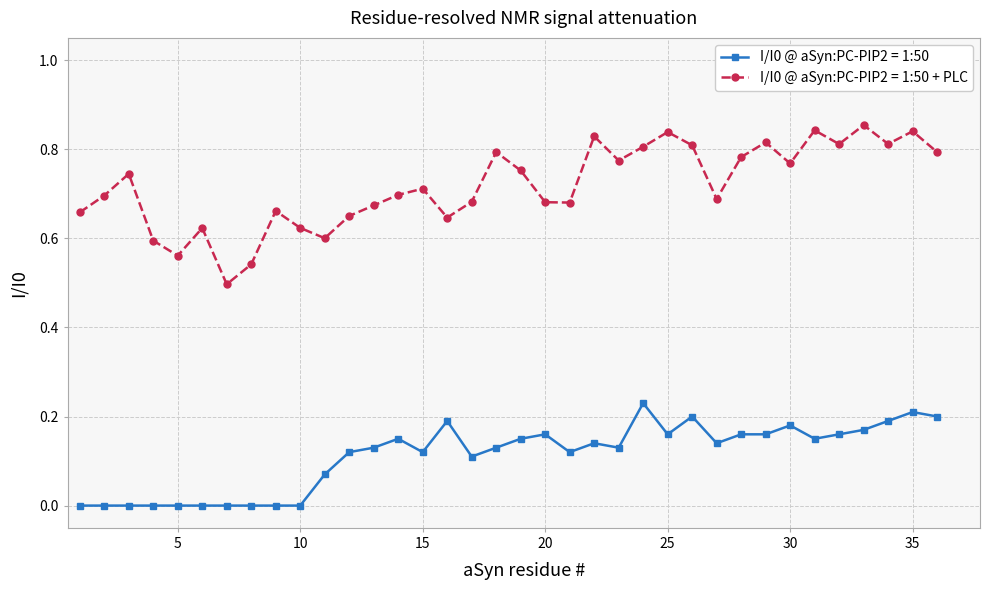

List the series in order of their overall mean, highest first.

I/I0 @ aSyn:PC-PIP2 = 1:50 + PLC, I/I0 @ aSyn:PC-PIP2 = 1:50